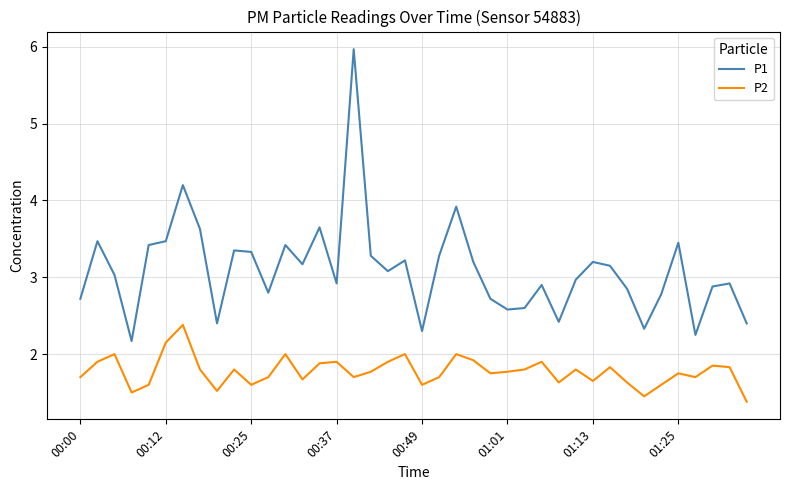

Rank the series by their maximum value, from highest to lowest.

P1, P2